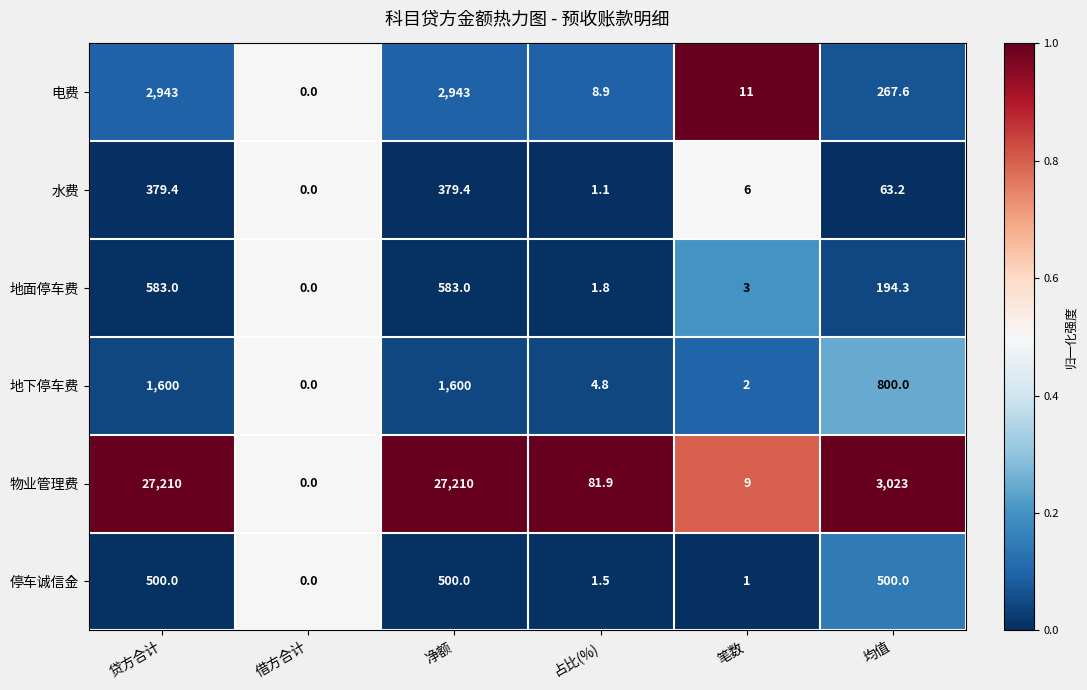

At 贷方合计, list the series in order from smallest to largest.

水费, 停车诚信金, 地面停车费, 地下停车费, 电费, 物业管理费